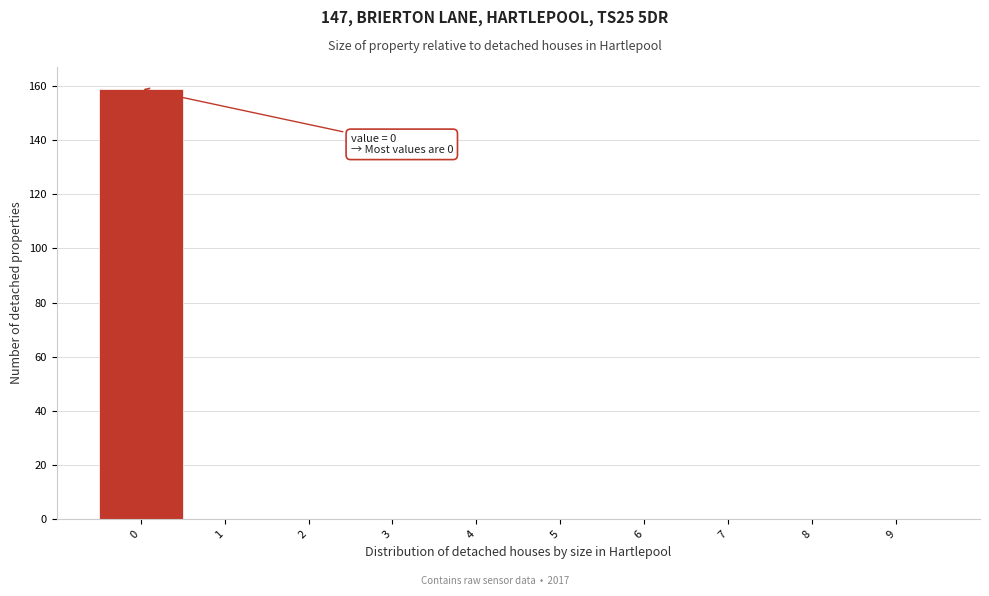

Reading left to right, what are all the values shown in this chart?

0=159	1=0	2=0	3=0	4=0	5=0	6=0	7=0	8=0	9=0